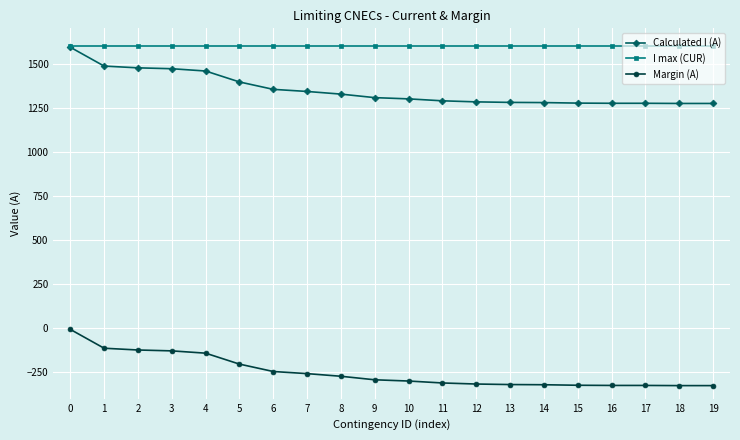

What is the value of the I max (CUR) point at the 15th from the left?

1600